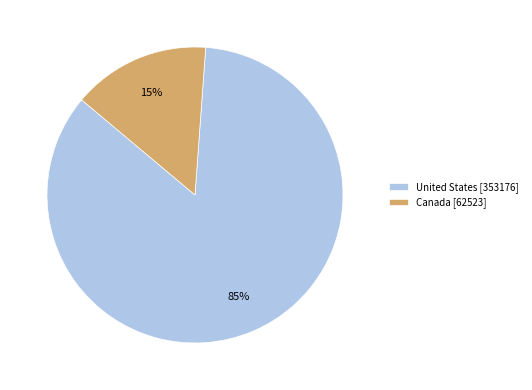

Which slice is the largest?

United States